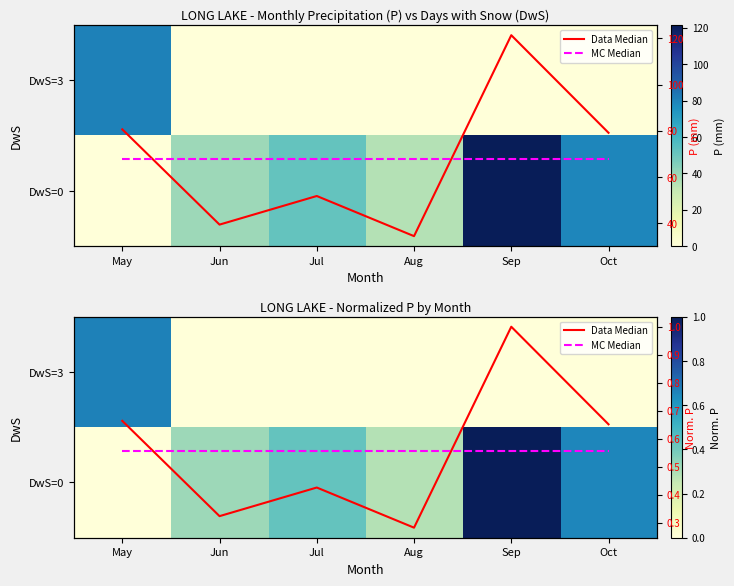

Is it true that MC Median equals 0.2 at Aug?

False